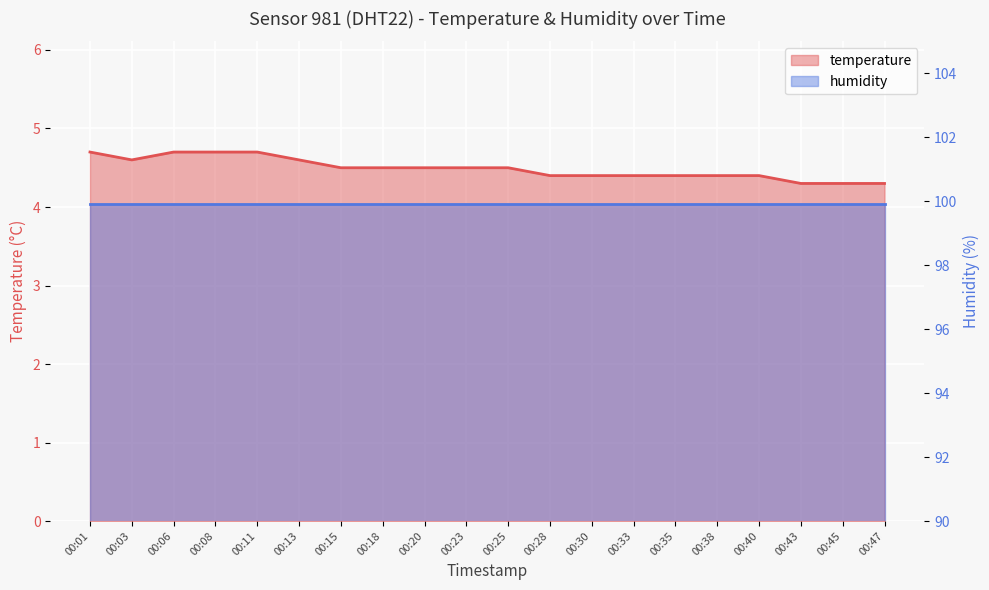

How many interior local valleys (lower than both neighbors) does the data have?

1